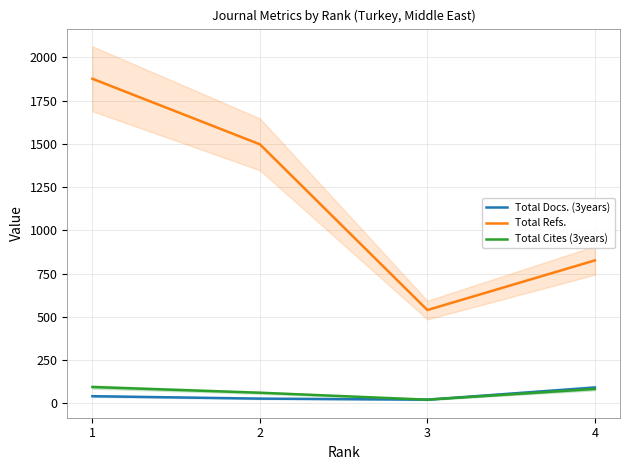

Which series has the largest range (max minus min)?

Total Refs.